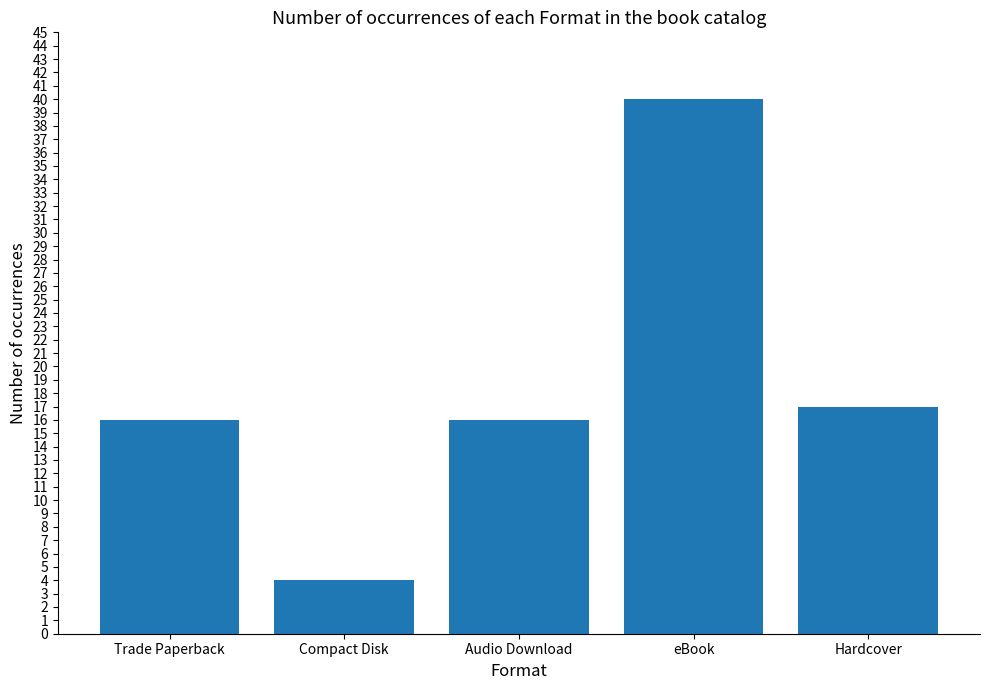

At which category does the chart reach its peak across all series?

eBook